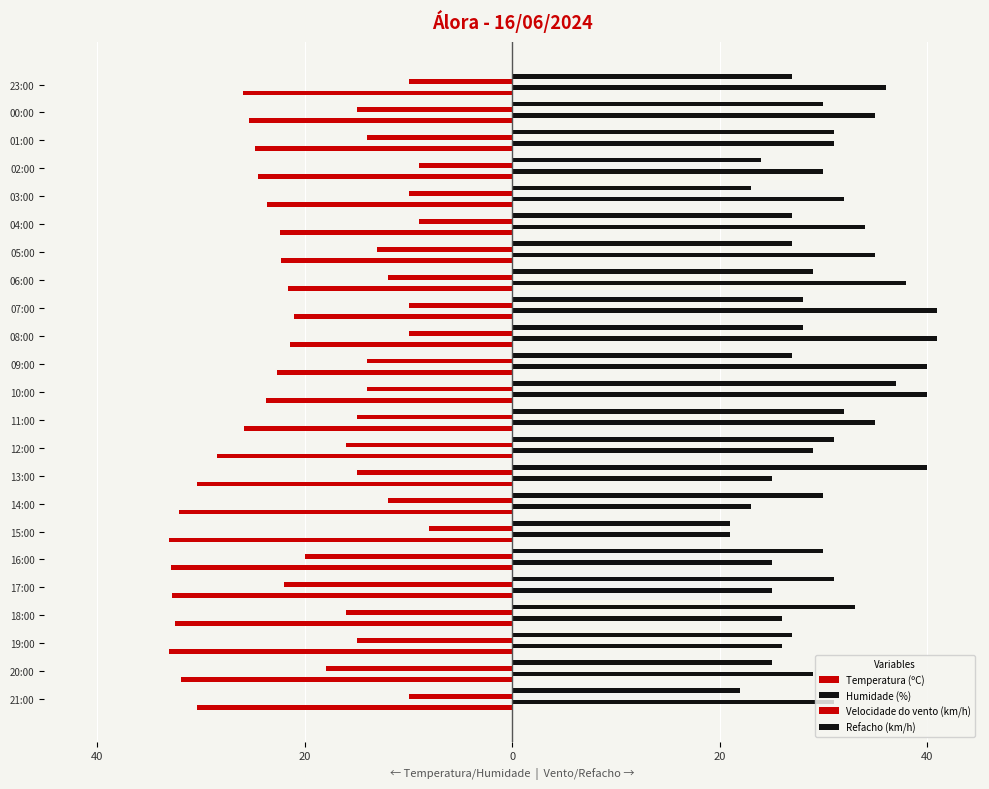

What is the label of the 2nd bar from the right?

00:00